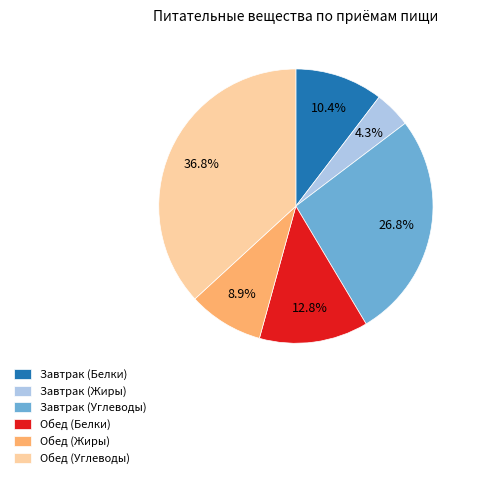

Which has a higher value, Обед (Углеводы) or Обед (Жиры)?

Обед (Углеводы)